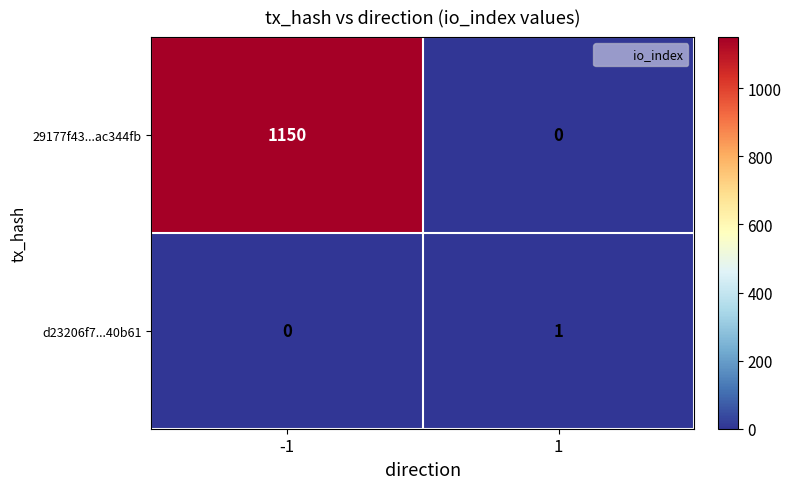

List the series in order of their overall mean, lowest first.

d23206f7...40b61, 29177f43...ac344fb